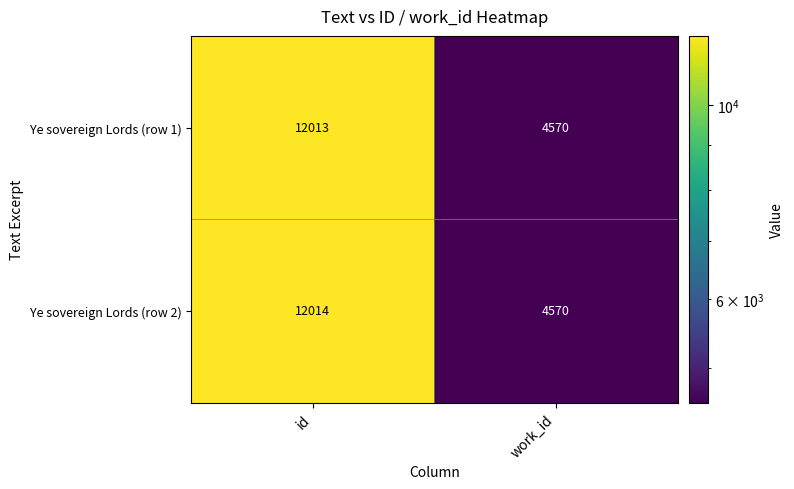

Rank the series by their maximum value, from highest to lowest.

Ye sovereign Lords (row 2), Ye sovereign Lords (row 1)